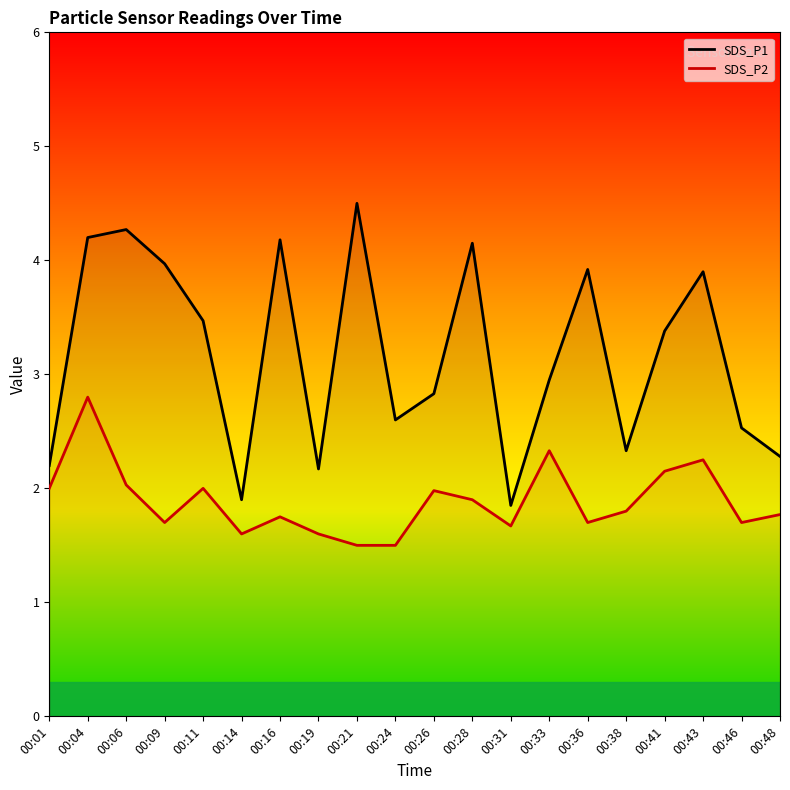

What is the difference between the maximum and minimum values in the SDS_P2 series?

1.3